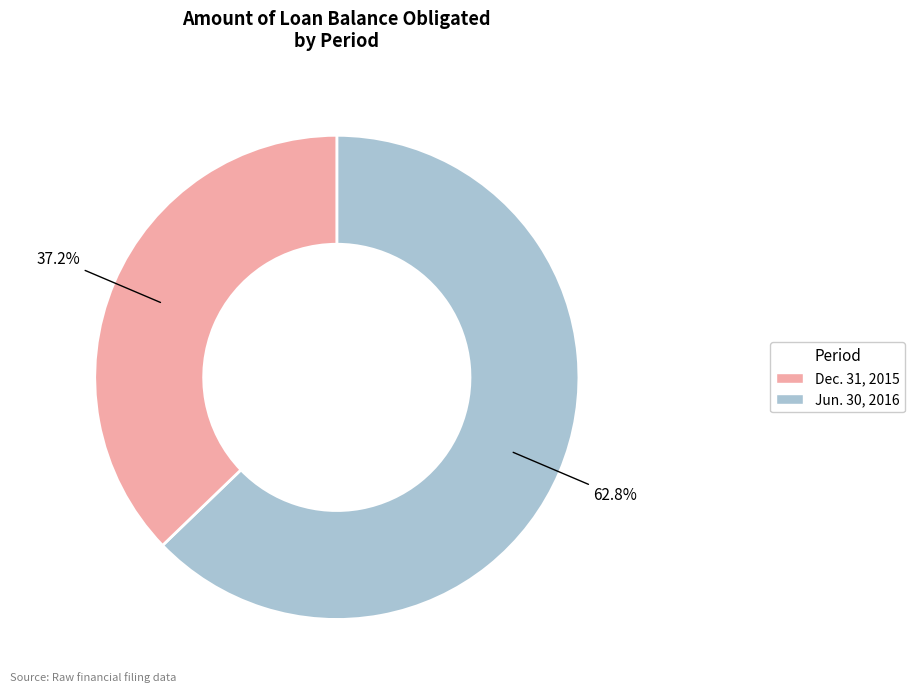

Is there a majority slice in this chart?

Yes